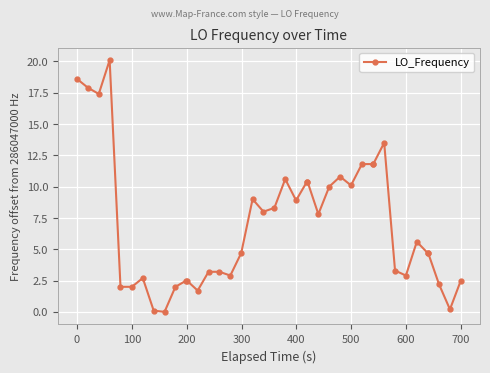

Does the chart display data point markers on the line(s)?

Yes